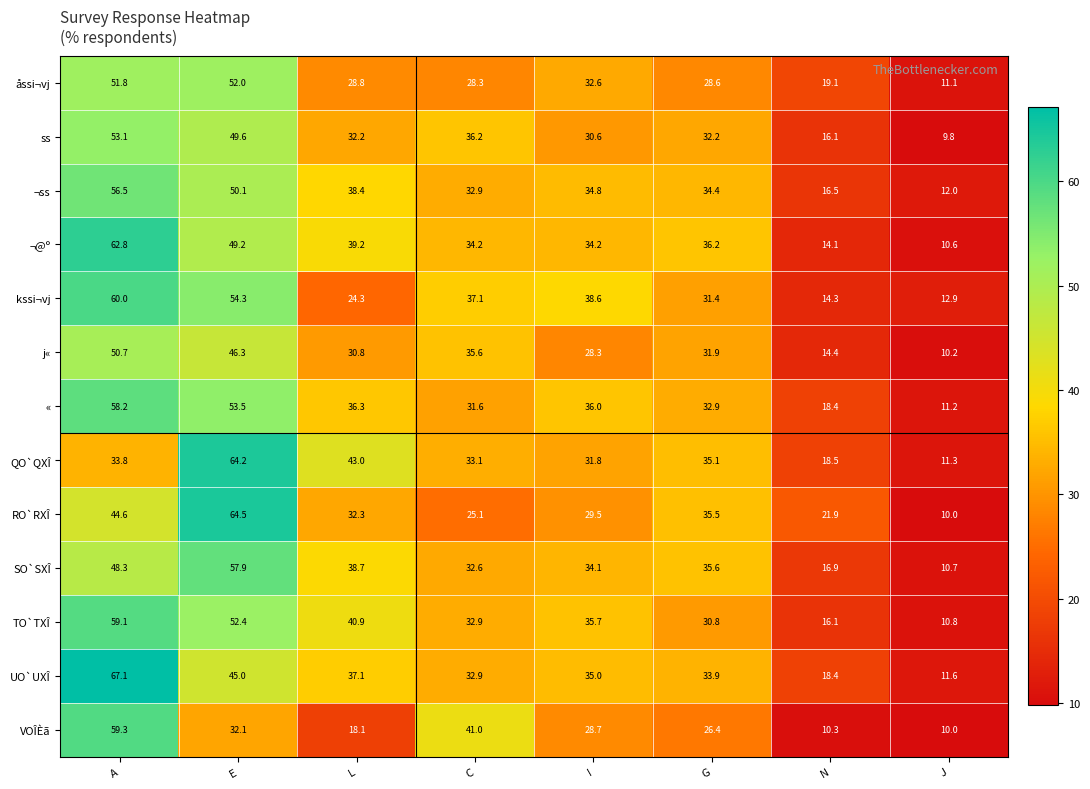

What is the difference between the maximum and minimum values in the ss series?

43.3